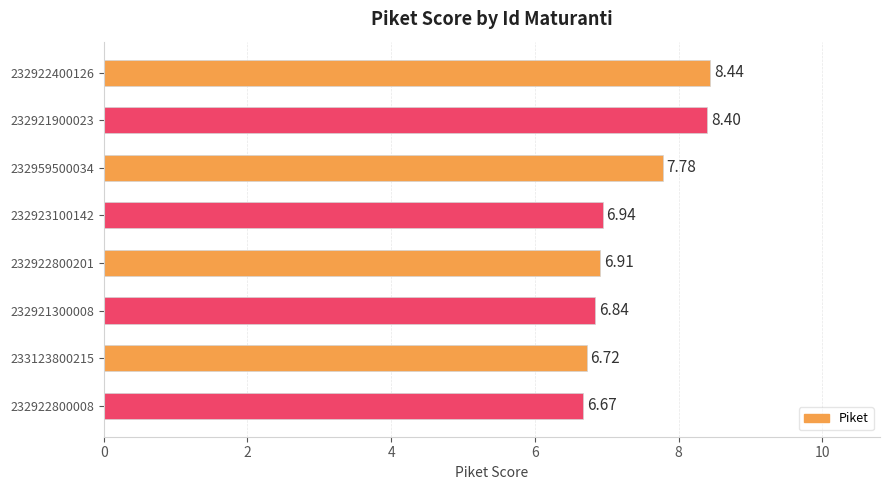

List the labels in order of value, smallest first.

232922800008, 233123800215, 232921300008, 232922800201, 232923100142, 232959500034, 232921900023, 232922400126